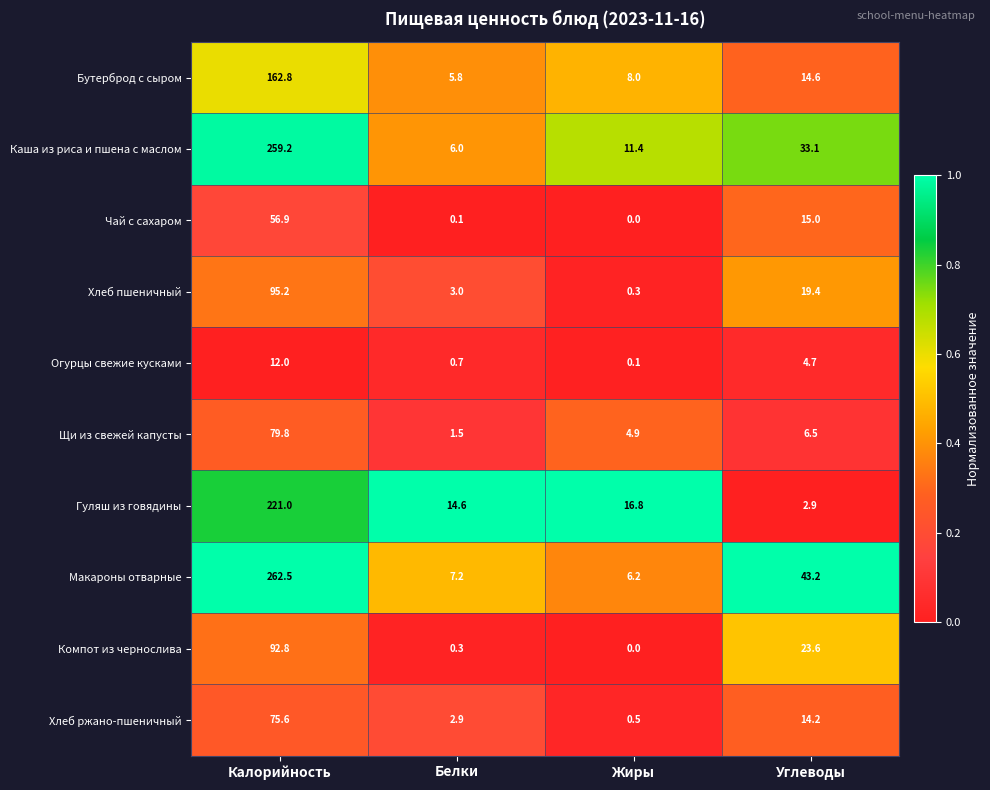

What is the difference between the maximum and second lowest values in the Чай с сахаром series?

56.8